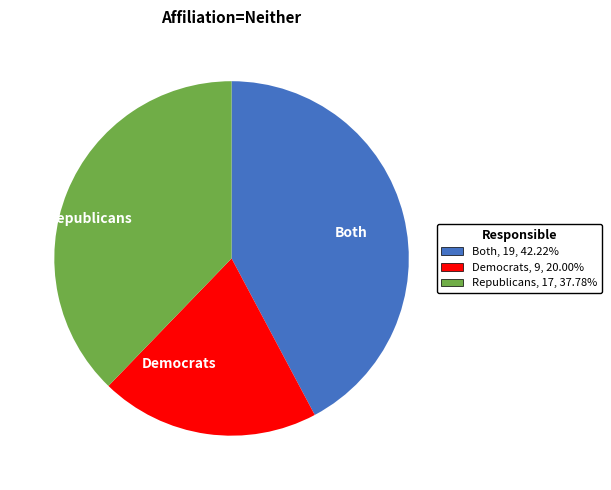

Which has a higher value, Both or Democrats?

Both